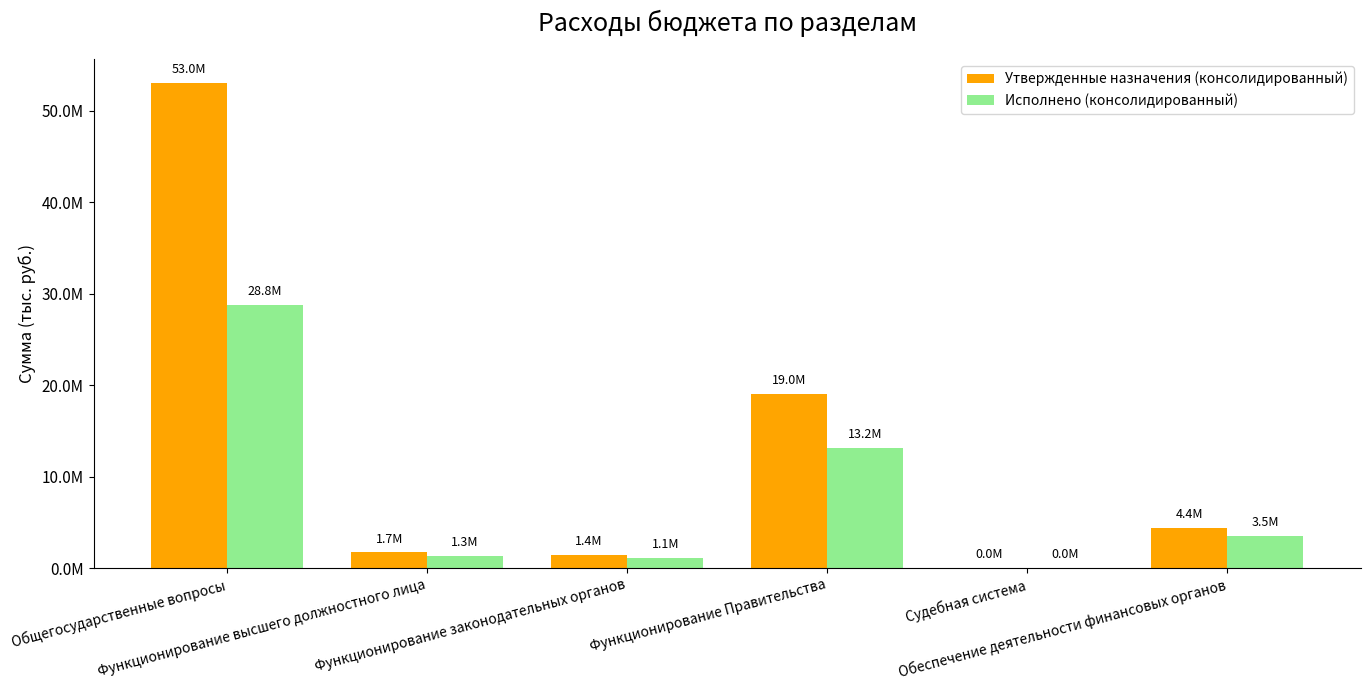

Which label corresponds to the smallest value in the chart?

Судебная система